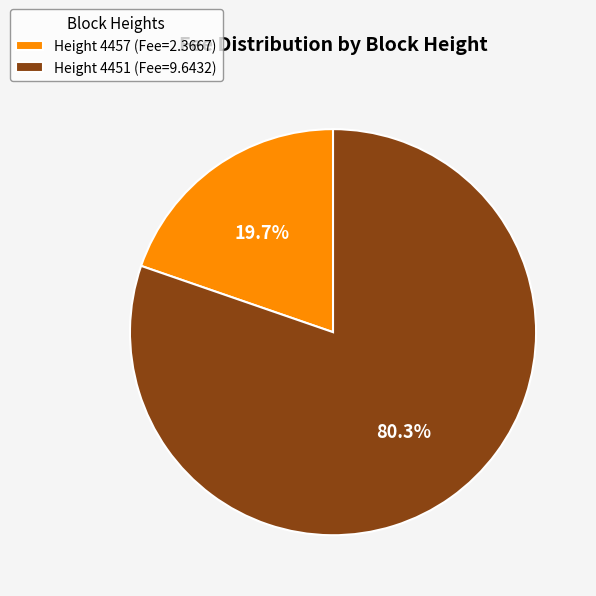

What is the smallest slice in the pie chart?

Height 4457 (Fee=2.3667)